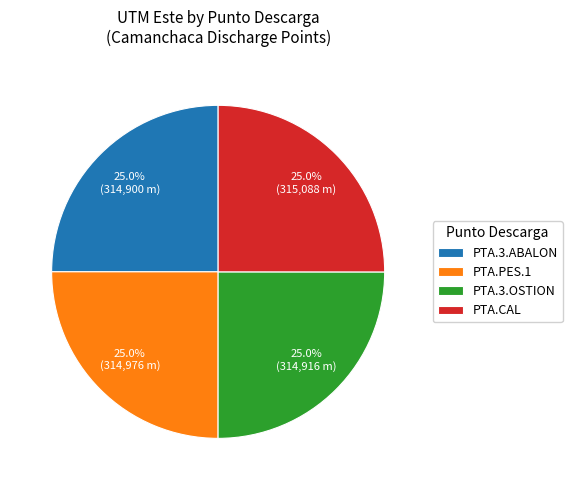

What portion of the pie excludes PTA.CAL?

75.0%